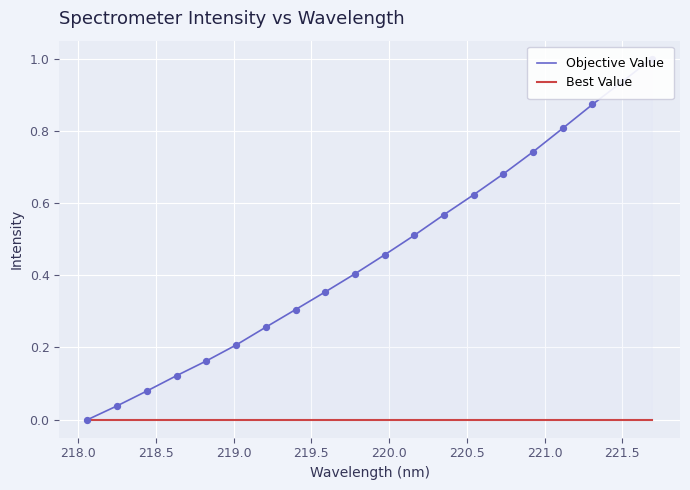

Which series has the widest spread of Y values?

Objective Value